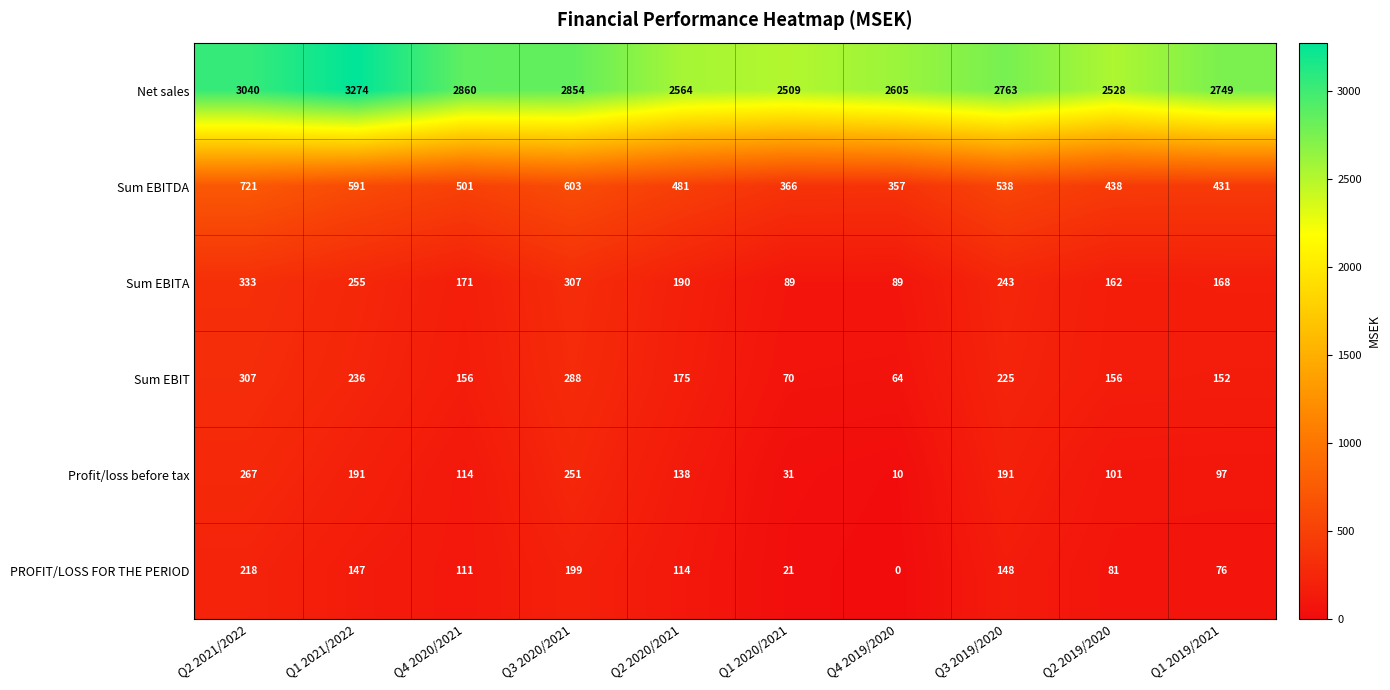

Is the value of Sum EBITDA at Q1 2020/2021 greater than the value of Sum EBIT at Q3 2020/2021?

Yes